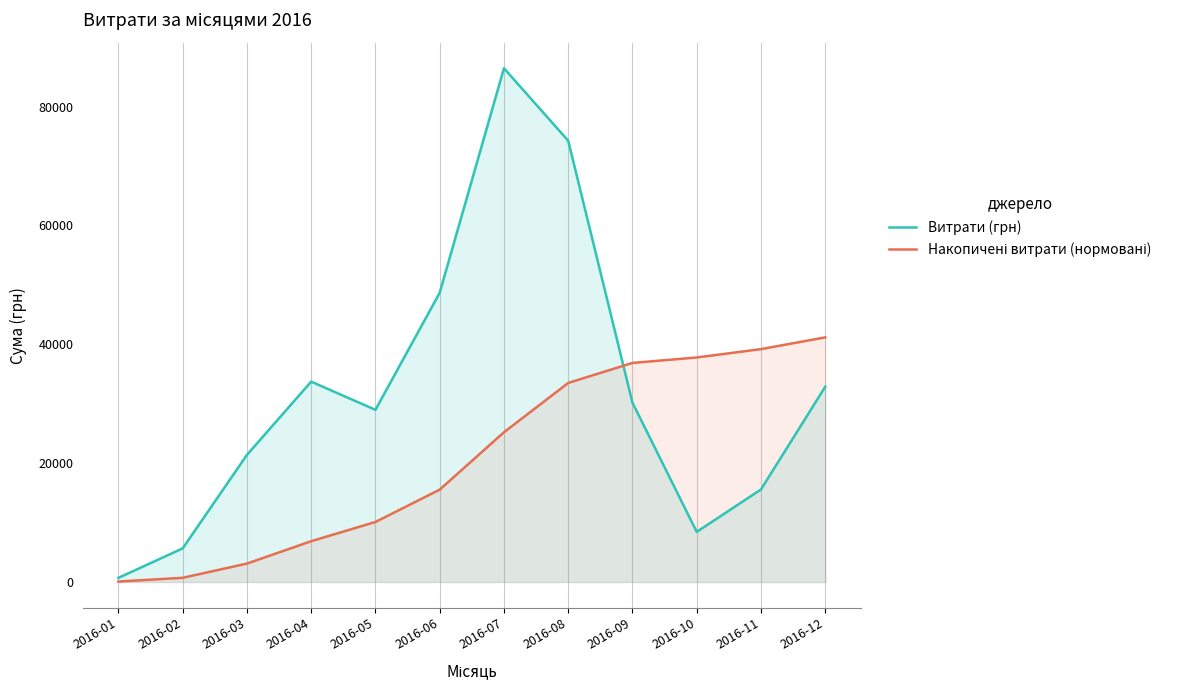

What is the difference between the Накопичені витрати (нормовані) values at 2016-07 and 2016-04?

18330.6